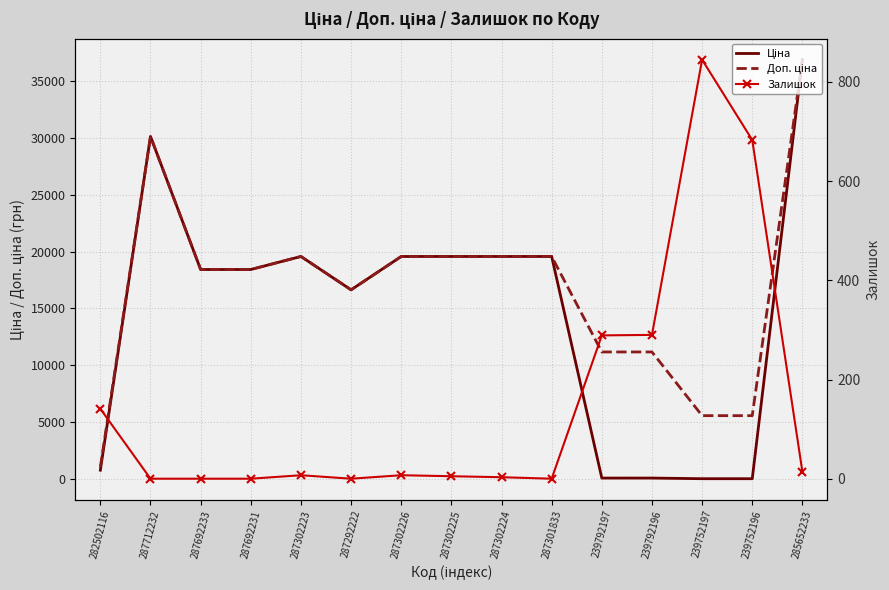

What is the total value across all series at 239752196?

6329.9